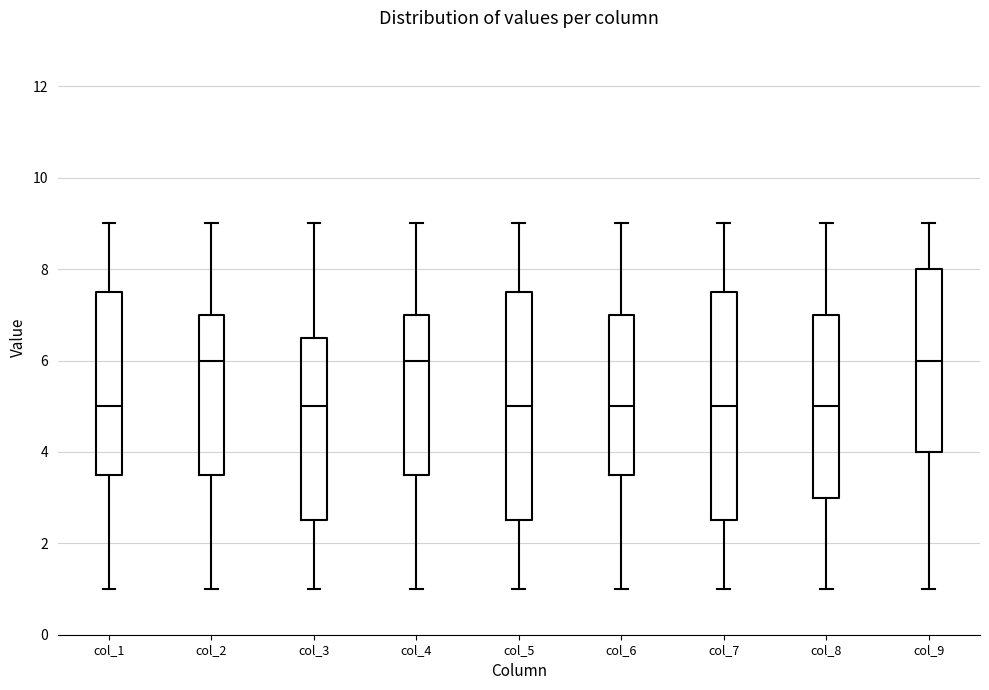

Reading left to right, transcribe this box plot: for each box, give where its median line is, the range the box spans, and where its two whiskers end, as read against the y-axis. The values are not printed on the chart, so give them approximately, as read against the axis.

col_1: median 5.0, box 3.6 to 7.6, whiskers 1.0 to 9.0
col_2: median 6.0, box 3.6 to 7.0, whiskers 1.0 to 9.0
col_3: median 5.0, box 2.6 to 6.6, whiskers 1.0 to 9.0
col_4: median 6.0, box 3.6 to 7.0, whiskers 1.0 to 9.0
col_5: median 5.0, box 2.6 to 7.6, whiskers 1.0 to 9.0
col_6: median 5.0, box 3.6 to 7.0, whiskers 1.0 to 9.0
col_7: median 5.0, box 2.6 to 7.6, whiskers 1.0 to 9.0
col_8: median 5.0, box 3.0 to 7.0, whiskers 1.0 to 9.0
col_9: median 6.0, box 4.0 to 8.0, whiskers 1.0 to 9.0